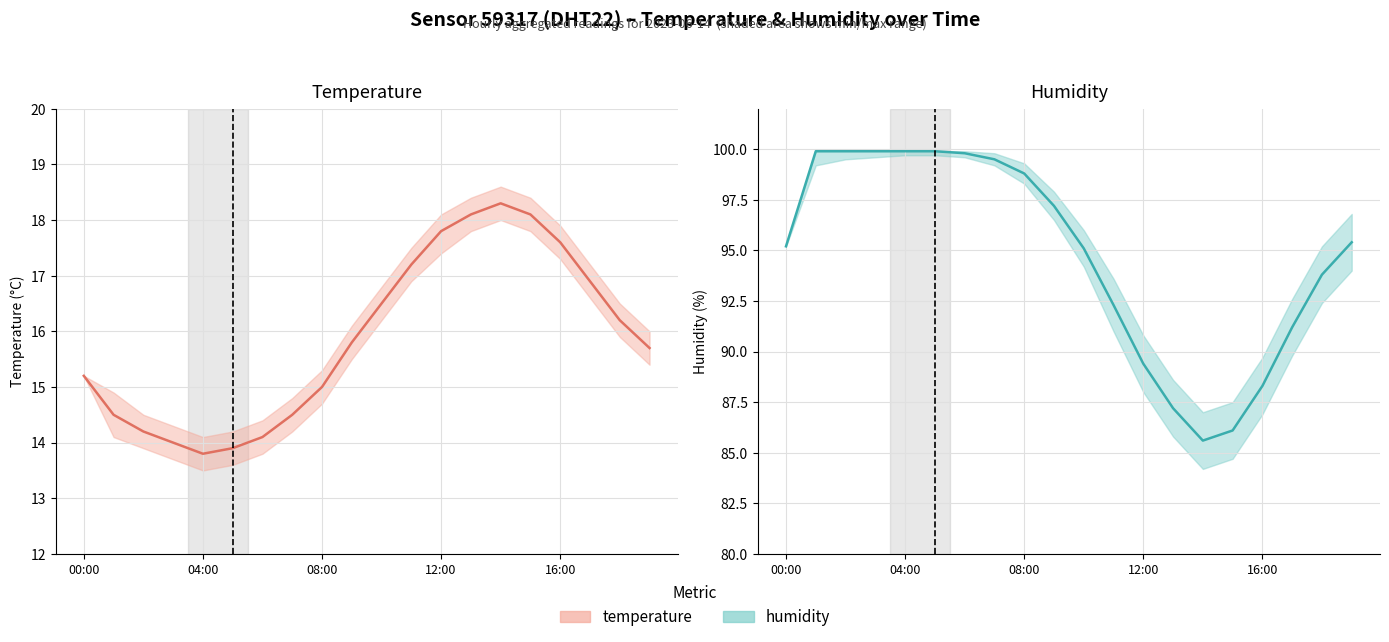

Is this an area chart (filled region under the line)?

No